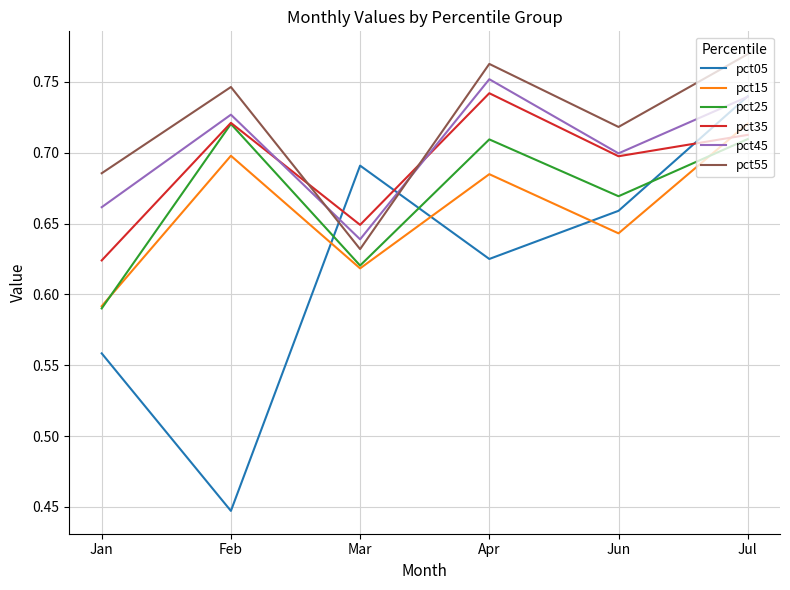

True or false: pct35 and pct05 intersect in this chart.

True